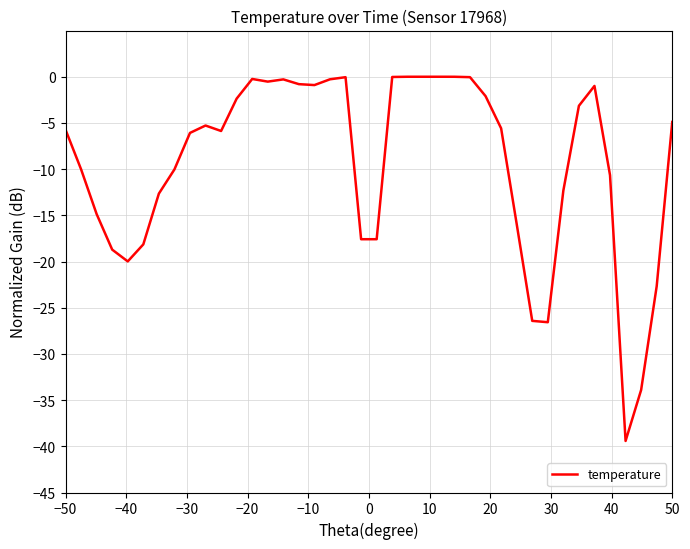

What is the smallest value displayed?

-39.4